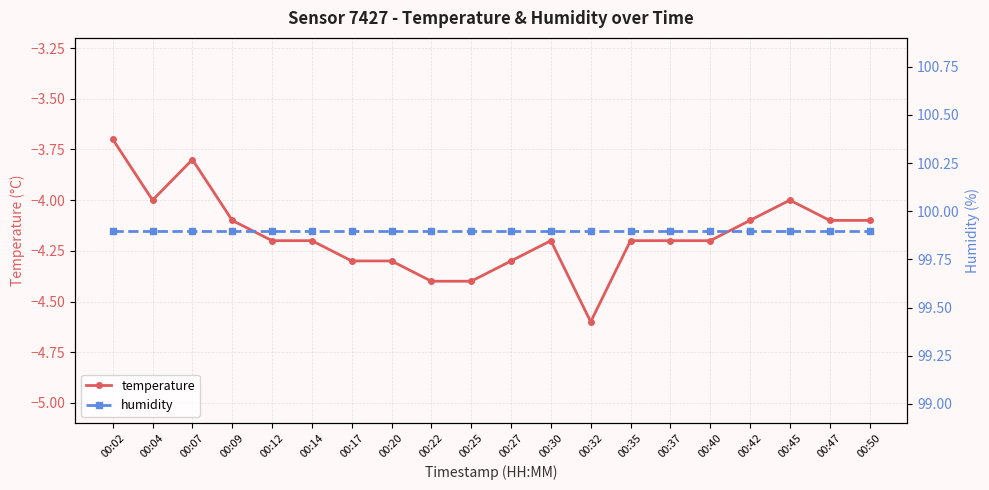

Read the temperature value at 00:17.

-4.3